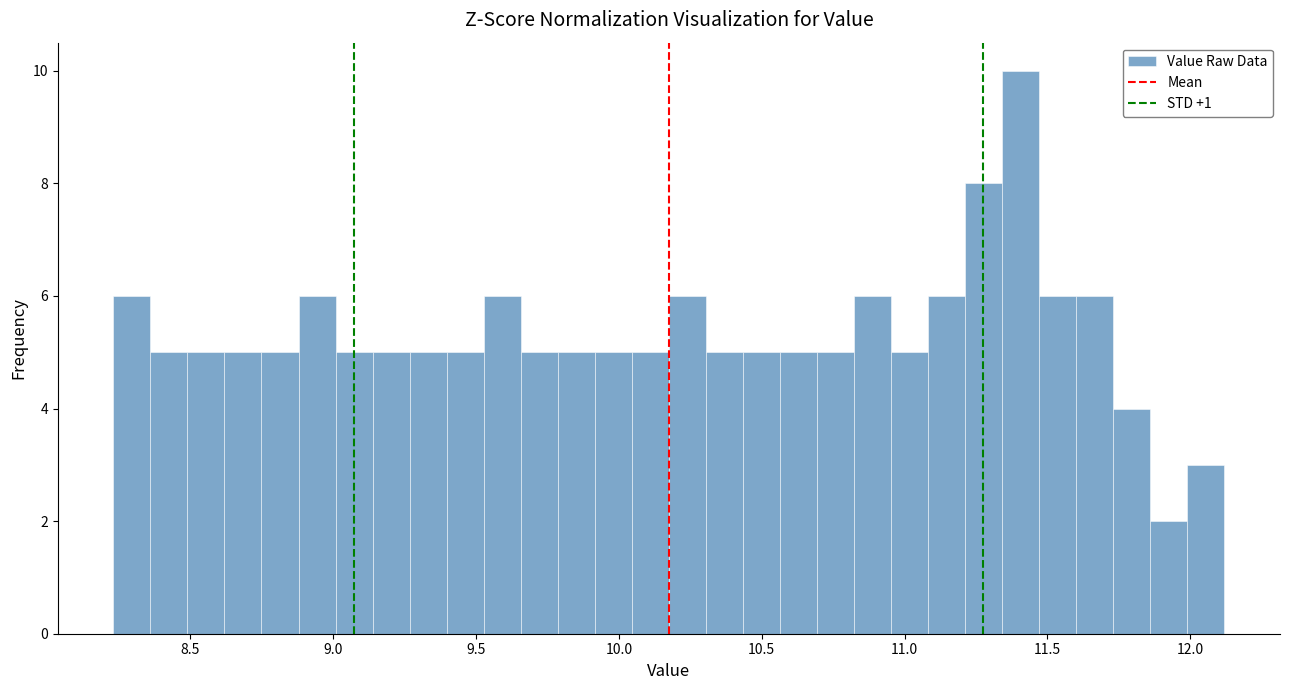

Read against the x-axis, roughly where is the centre of the tallest bar?

11.40